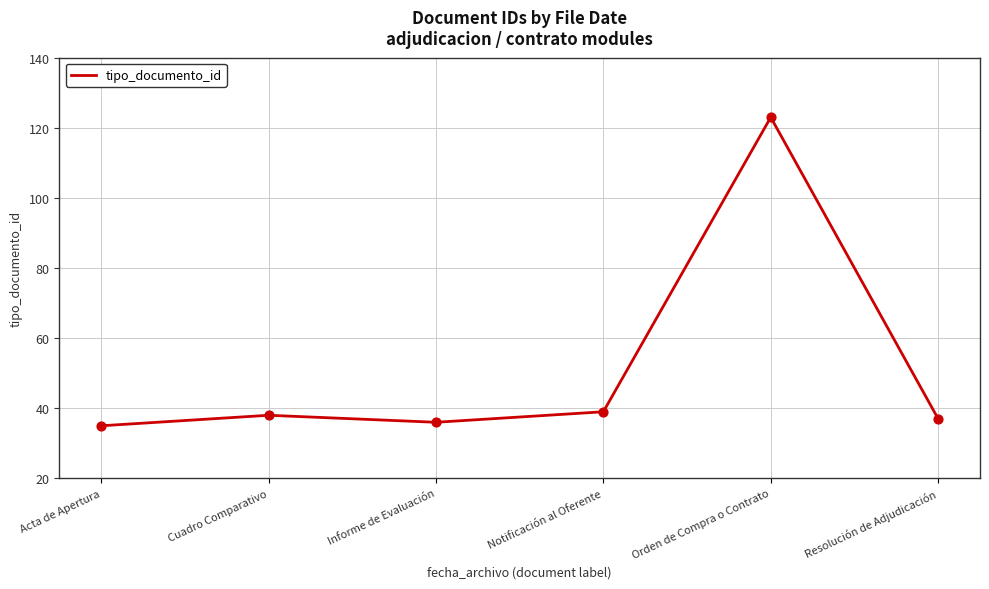

Between Acta de Apertura and Cuadro Comparativo, which is larger?

Cuadro Comparativo